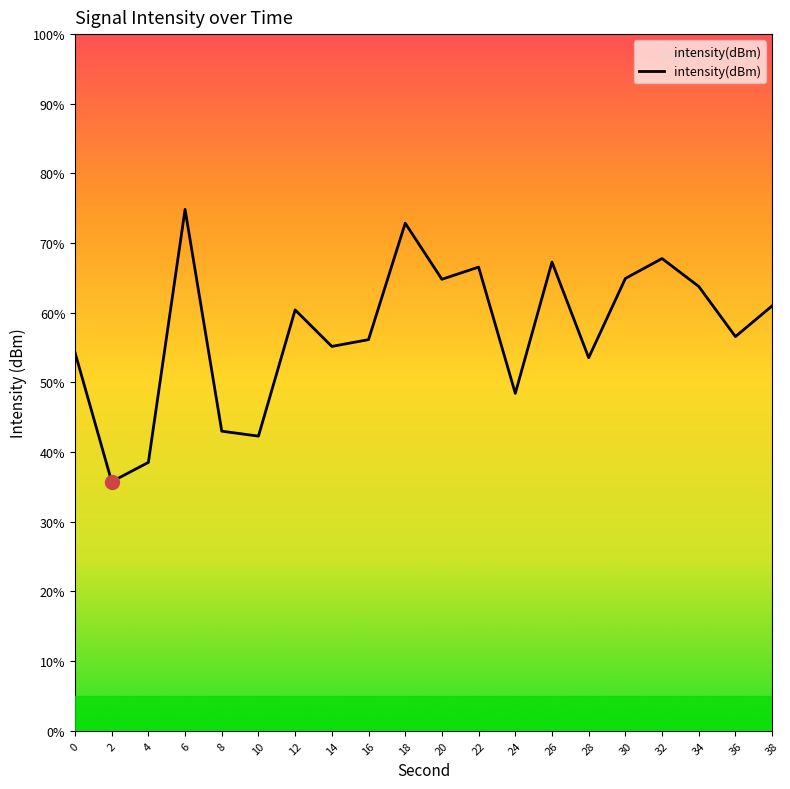

What is the value of the 17th point from the left?

-108.2